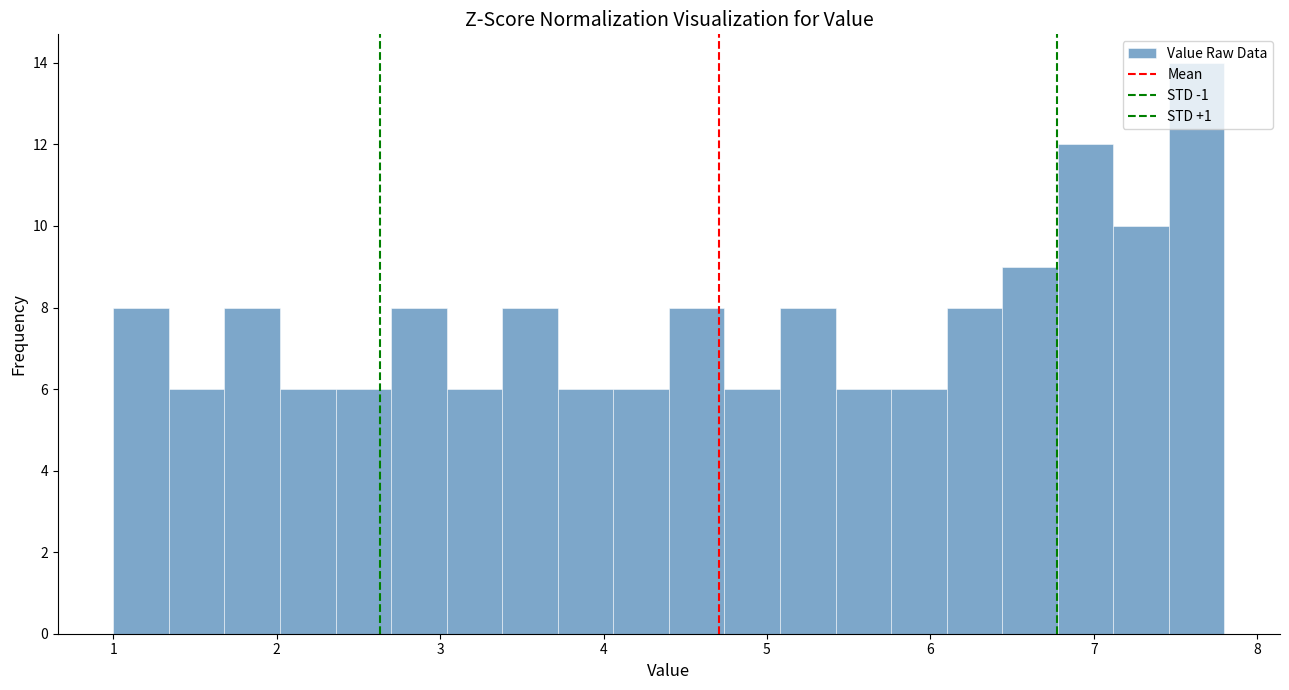

Around what value on the x-axis is the tallest bar? Give the approximate position of its centre, as read against the axis.

7.6